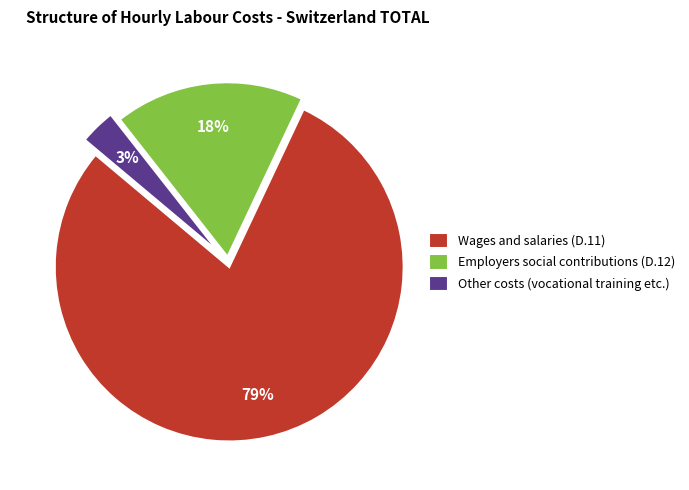

How many slices are in this pie chart?

3